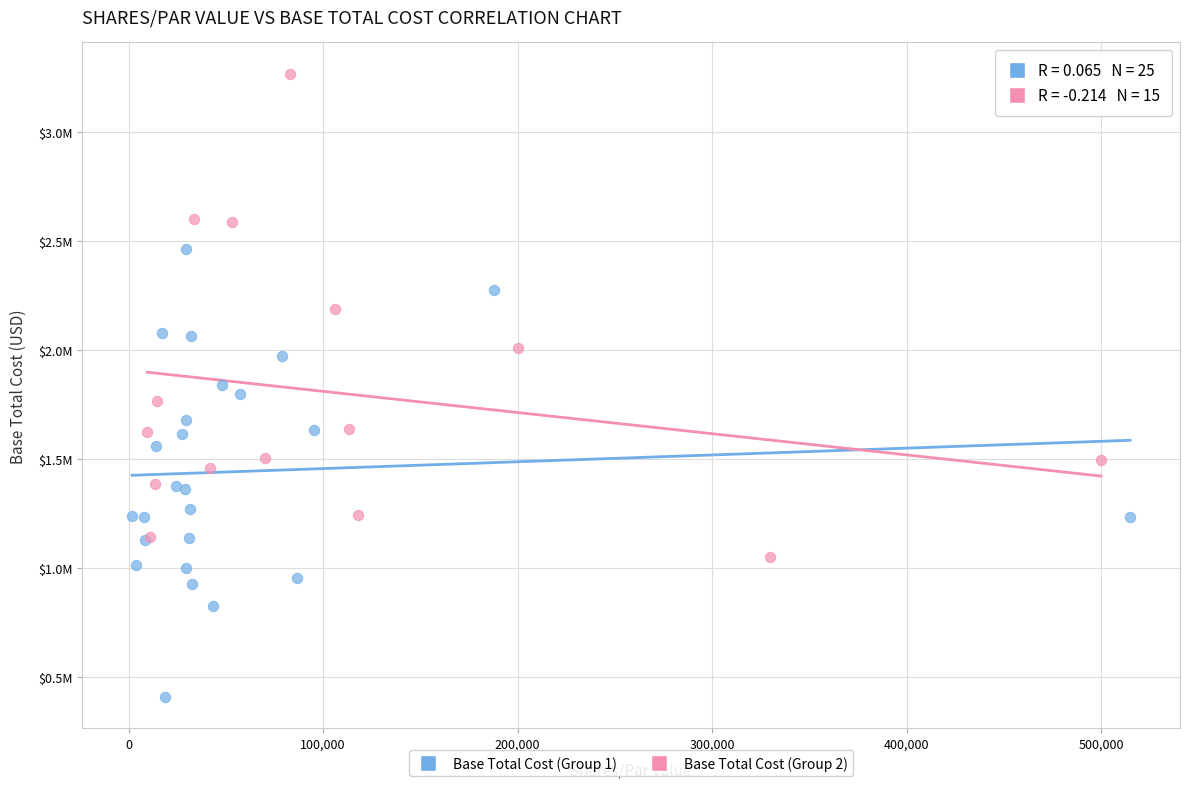

Which series contains the lowest Y value?

Base Total Cost (Group 1)